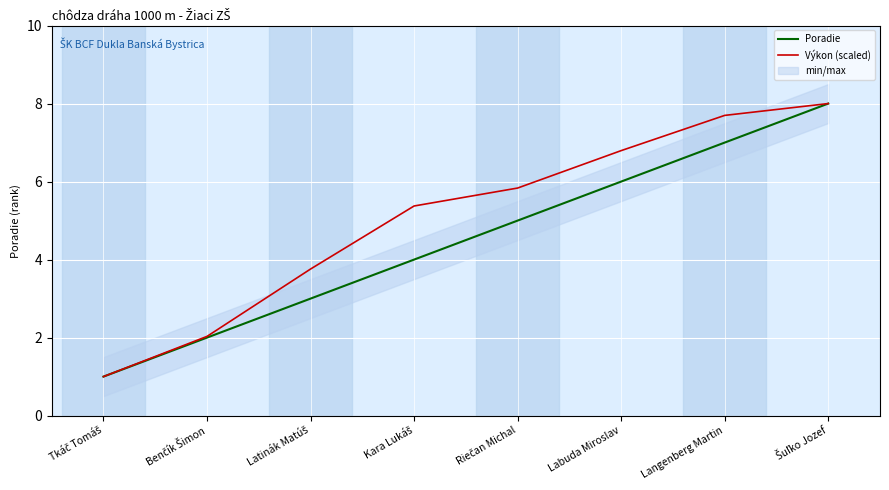

The Poradie series shows 3.0 at Latinák Matúš. True or false?

True